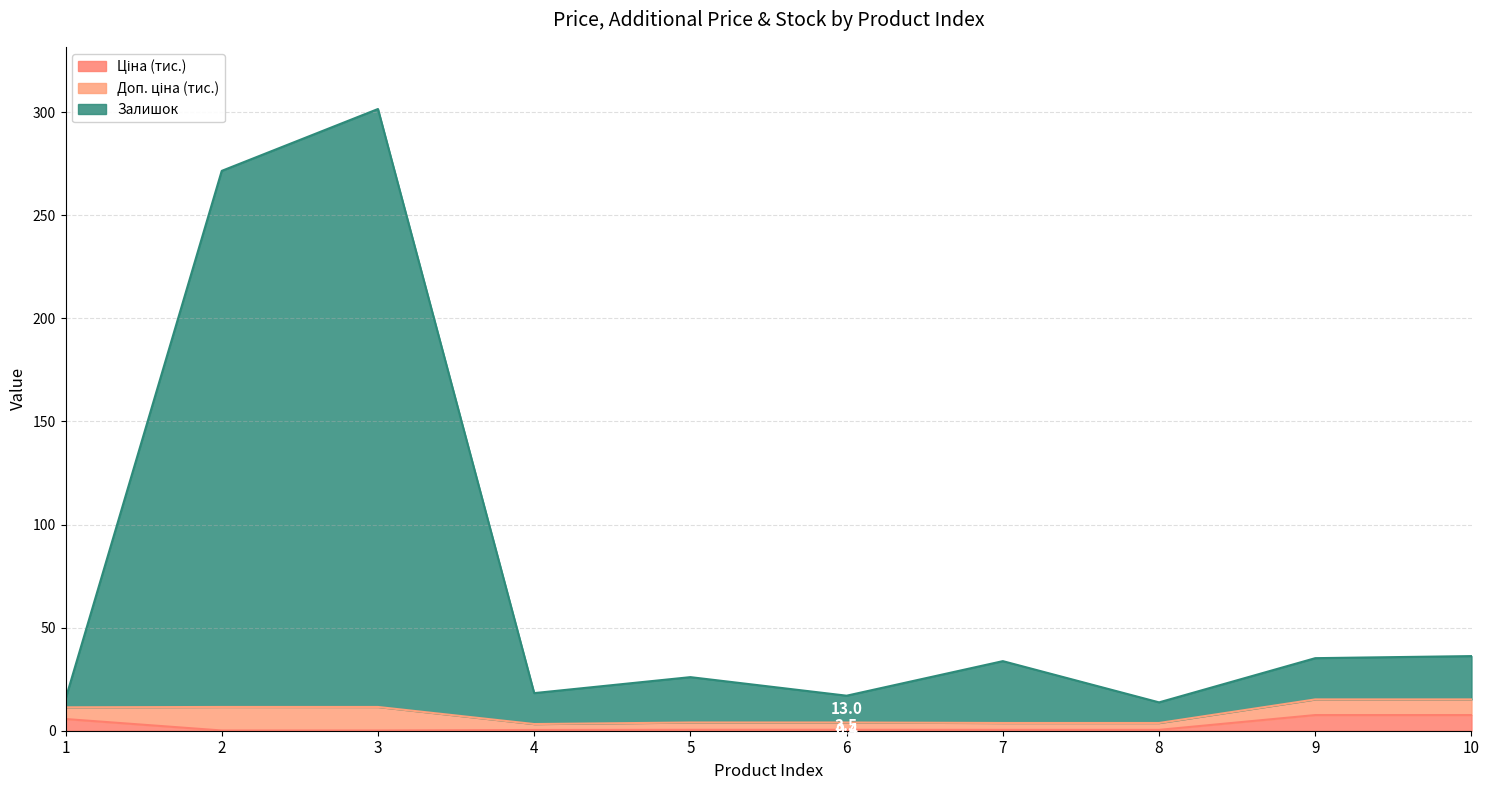

Which series has the largest total across all categories?

Залишок